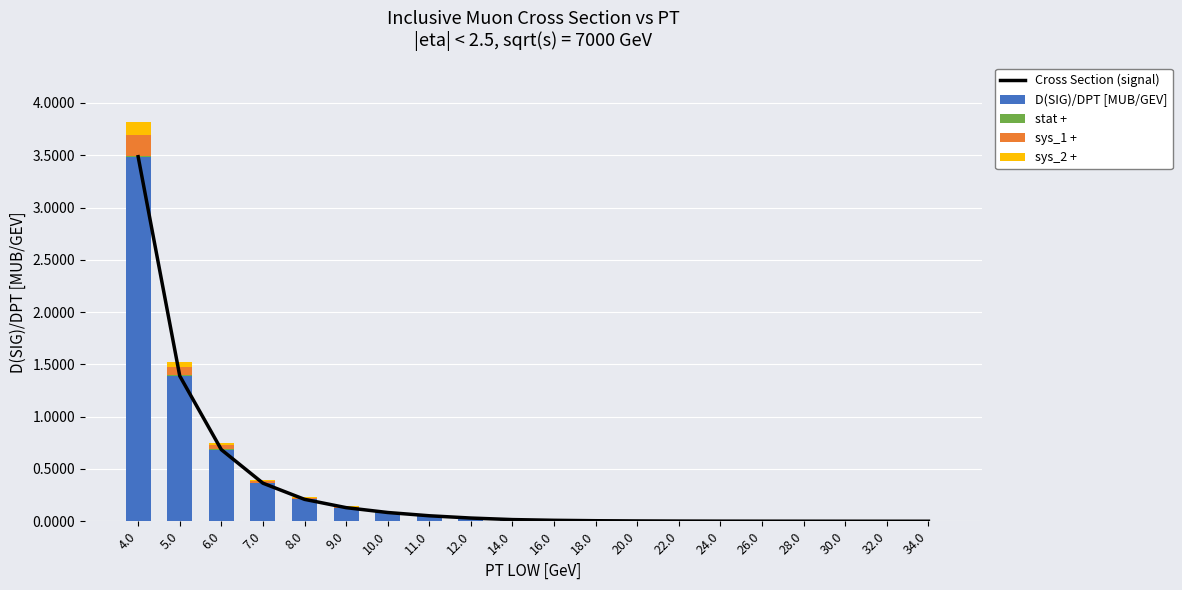

Count the number of categories in the chart.

20